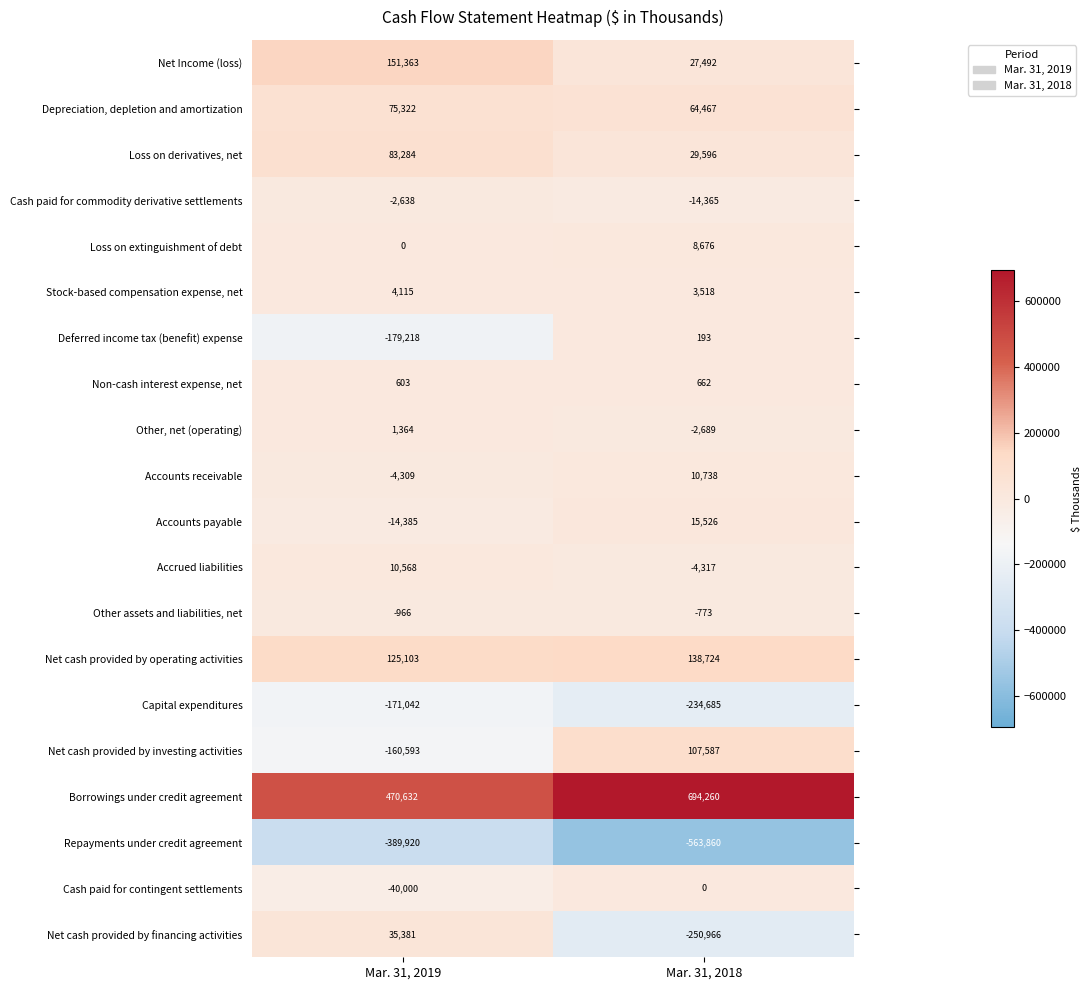

Is the value of Depreciation, depletion and amortization at Mar. 31, 2019 greater than the value of Net Income (loss) at Mar. 31, 2019?

No